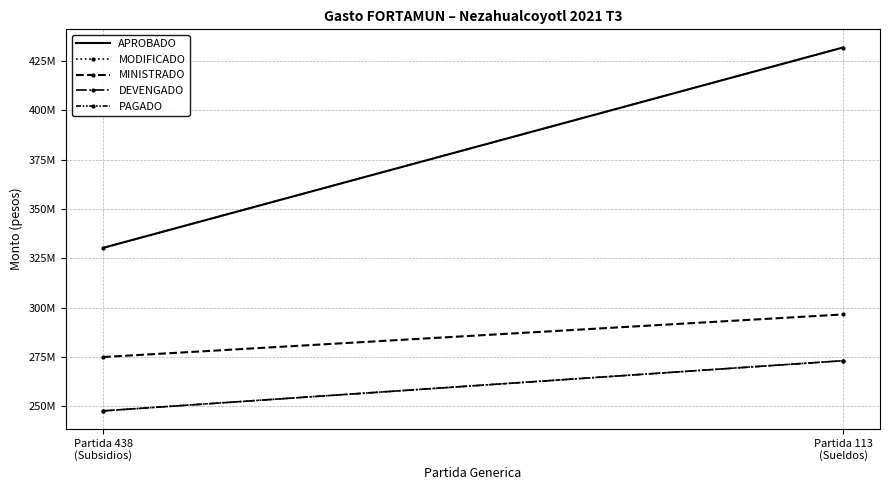

Reading left to right, list all the values displayed in this chart.

APROBADO: Partida 438
(Subsidios)=330294732.0	Partida 113
(Sueldos)=431801067.0
MODIFICADO: Partida 438
(Subsidios)=330294732.0	Partida 113
(Sueldos)=431801067.0
MINISTRADO: Partida 438
(Subsidios)=275000000.0	Partida 113
(Sueldos)=296571849.2
DEVENGADO: Partida 438
(Subsidios)=247721049.0	Partida 113
(Sueldos)=273131611.8
PAGADO: Partida 438
(Subsidios)=247721049.0	Partida 113
(Sueldos)=273131611.8